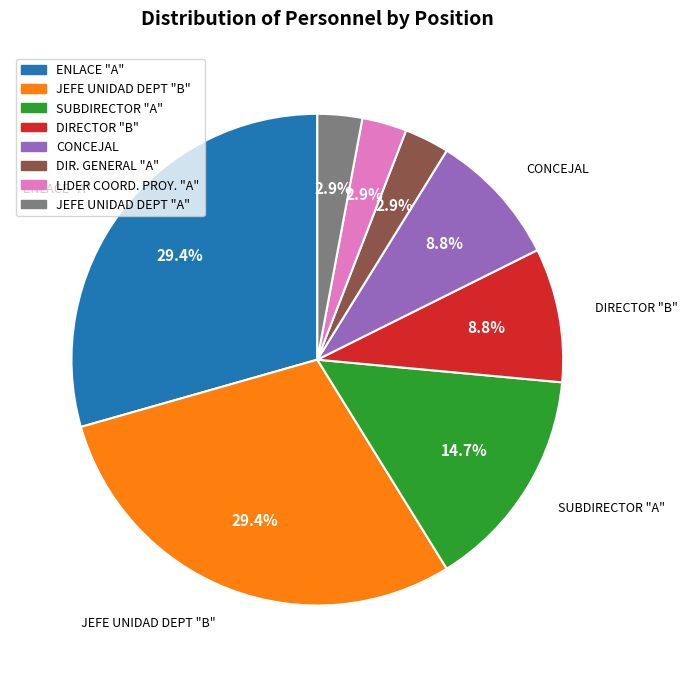

Is there any slice that represents more than half of the pie?

No